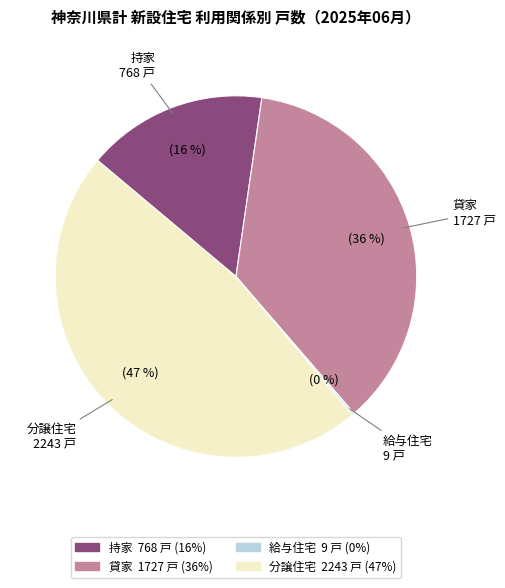

Is the sum of 貸家 and 分譲住宅 greater than half?

Yes